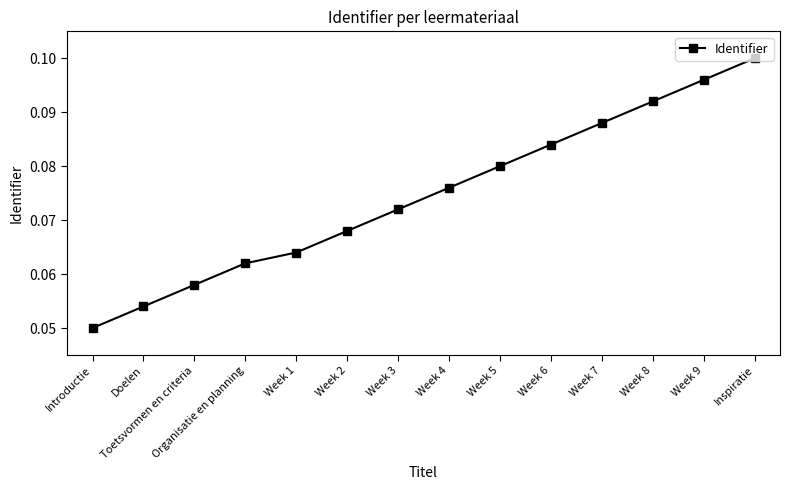

True or false: the data shows 0.0 at Week 8.

False